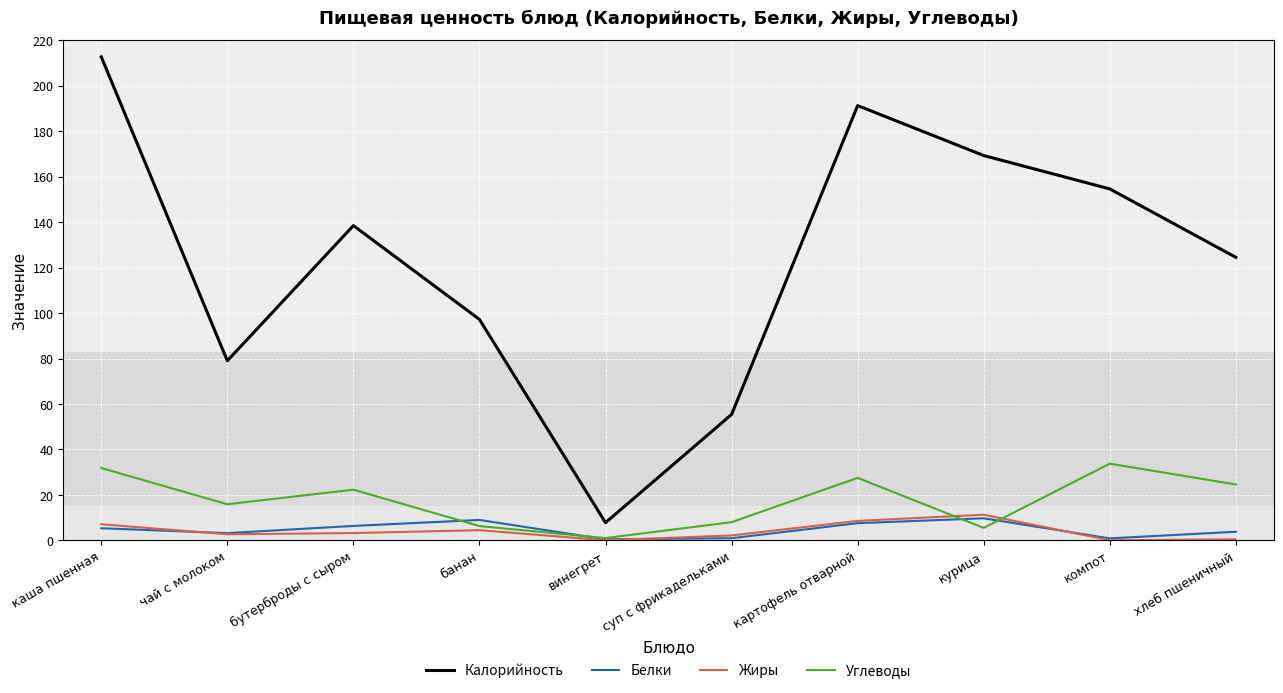

At which category is the sum across all series the highest?

каша пшенная